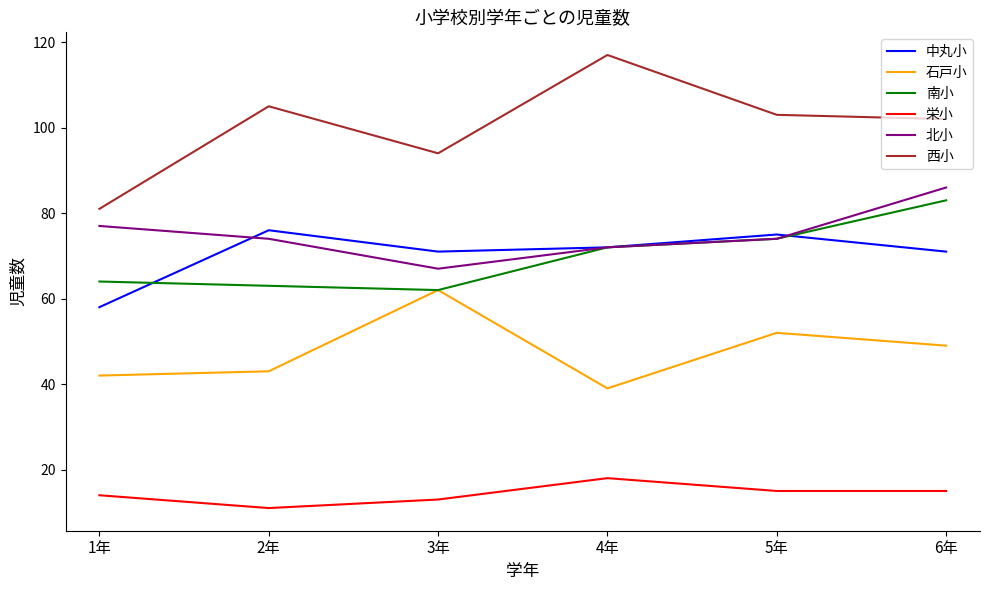

True or false: 栄小 has more than 2 interior local peaks.

False